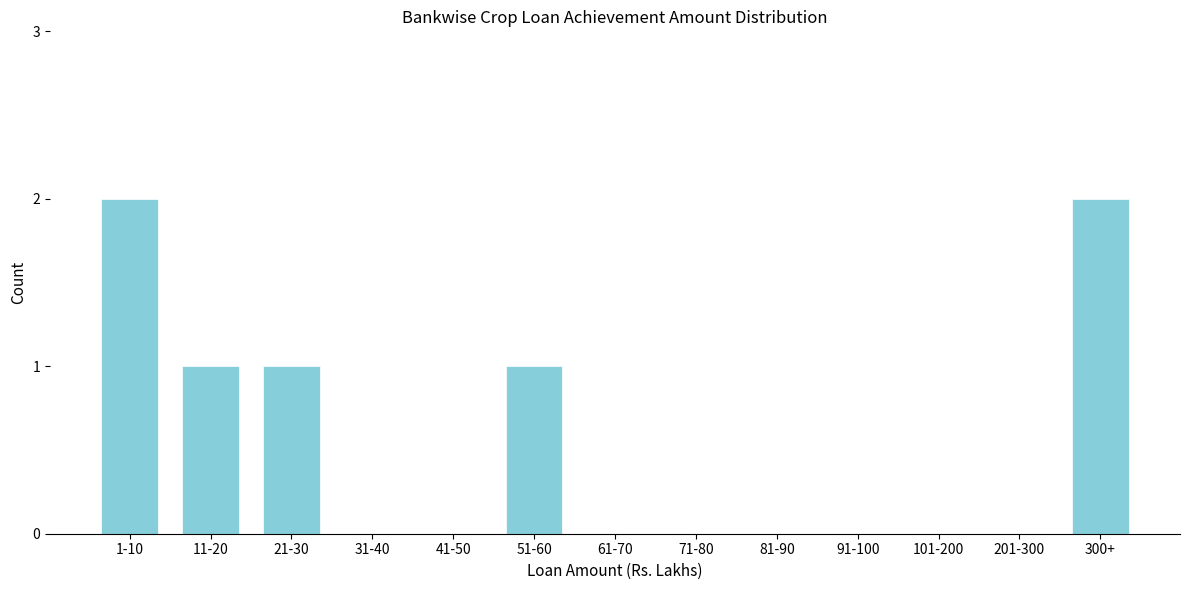

Reading left to right, transcribe all the data shown in this chart.

1-10=2	11-20=1	21-30=1	31-40=0	41-50=0	51-60=1	61-70=0	71-80=0	81-90=0	91-100=0	101-200=0	201-300=0	300+=2